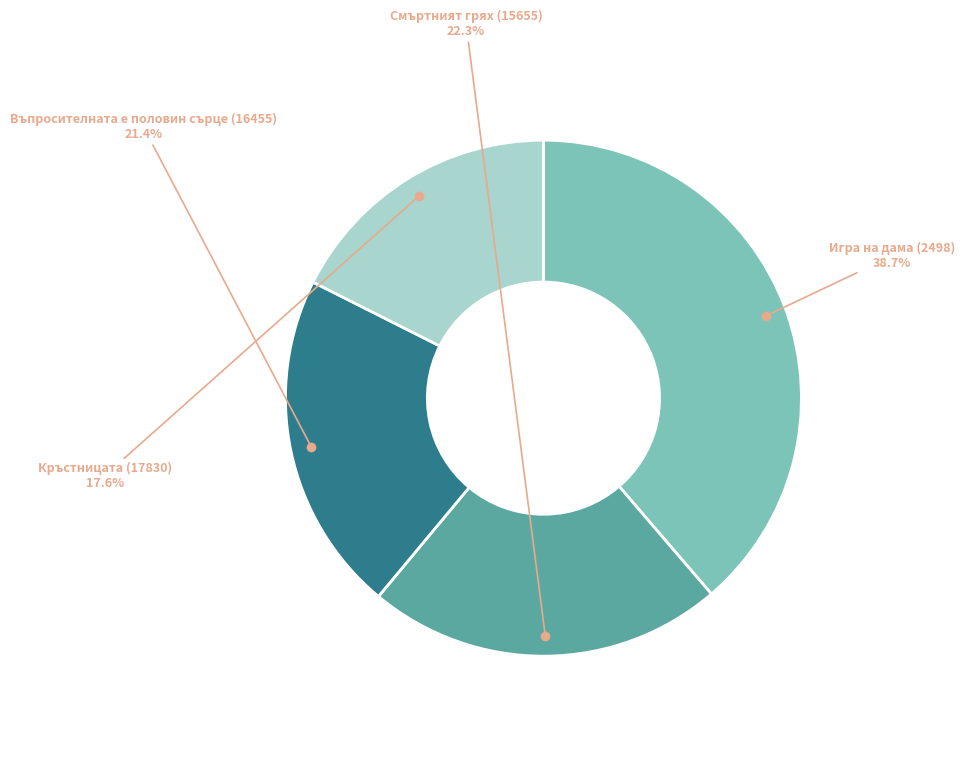

Is there any slice that represents more than half of the pie?

No